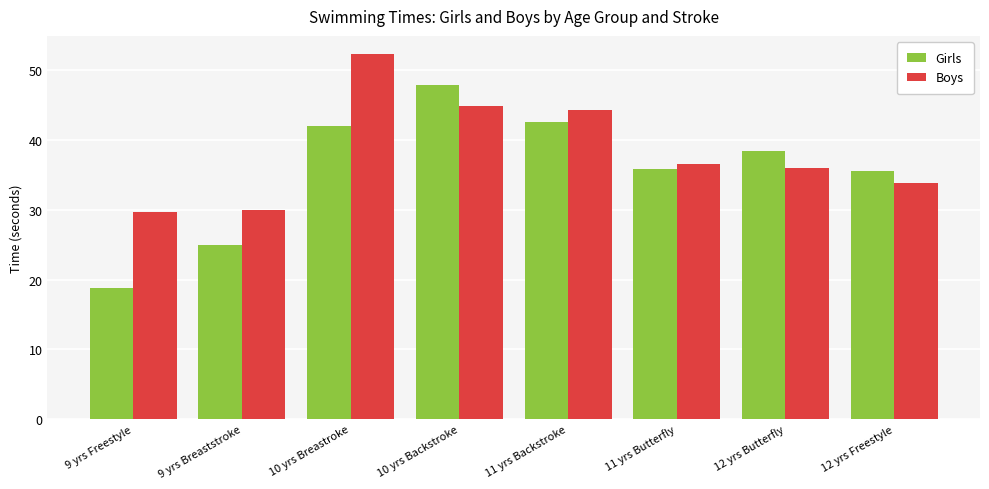

What is the smallest value displayed?

18.8